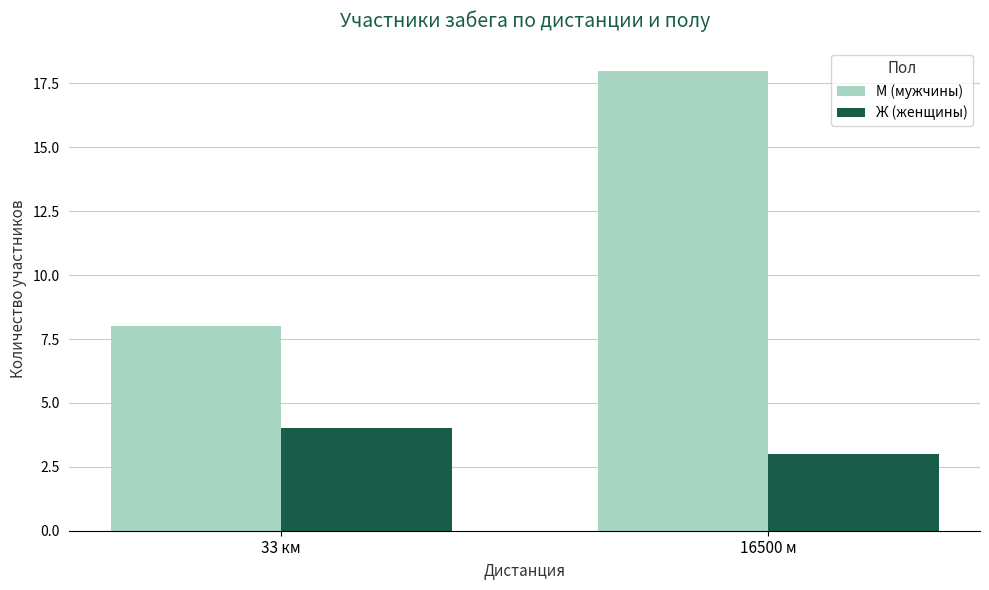

Reading left to right, extract all data points from this chart.

М (мужчины): 33 км=8	16500 м=18
Ж (женщины): 33 км=4	16500 м=3